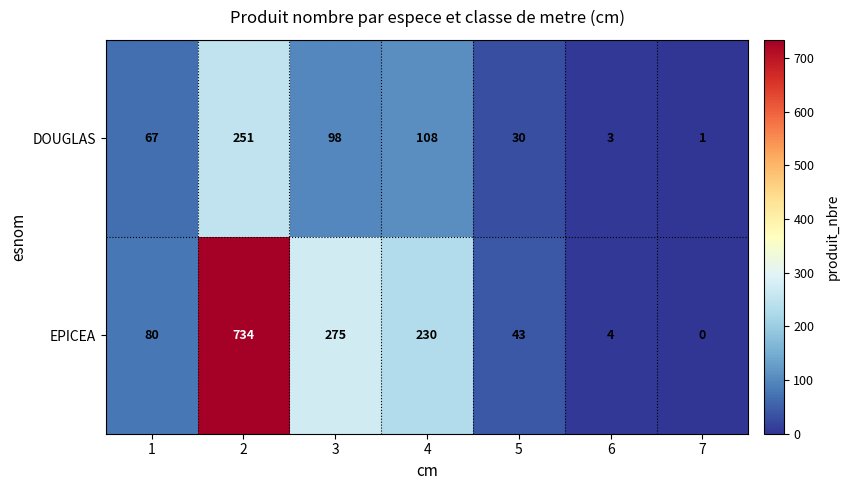

Which series has the largest total across all categories?

EPICEA